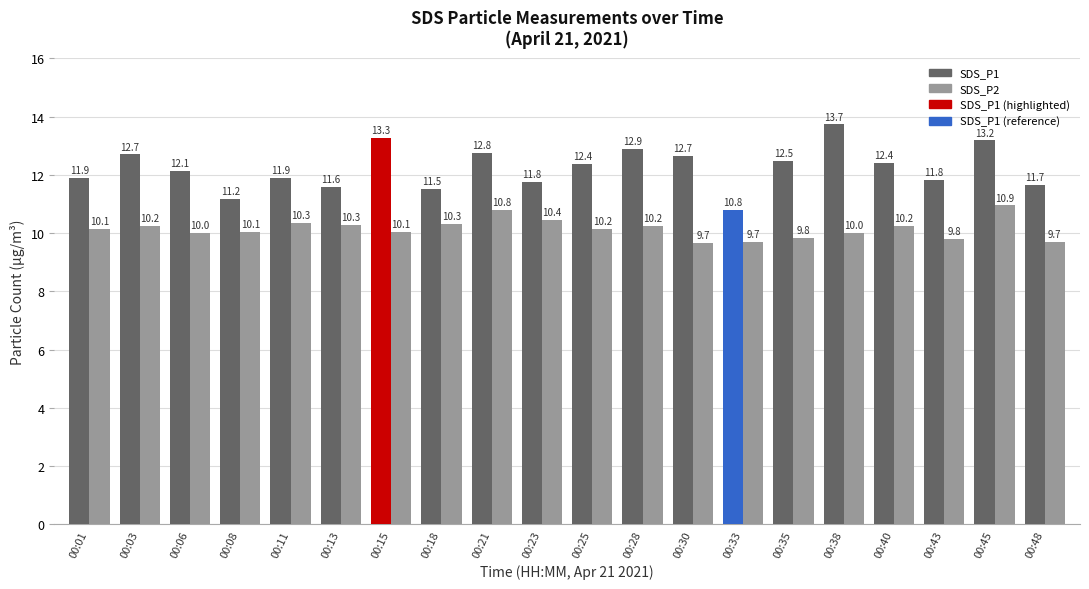

The value of SDS_P2 at 00:11 is 16.0. True or false?

False